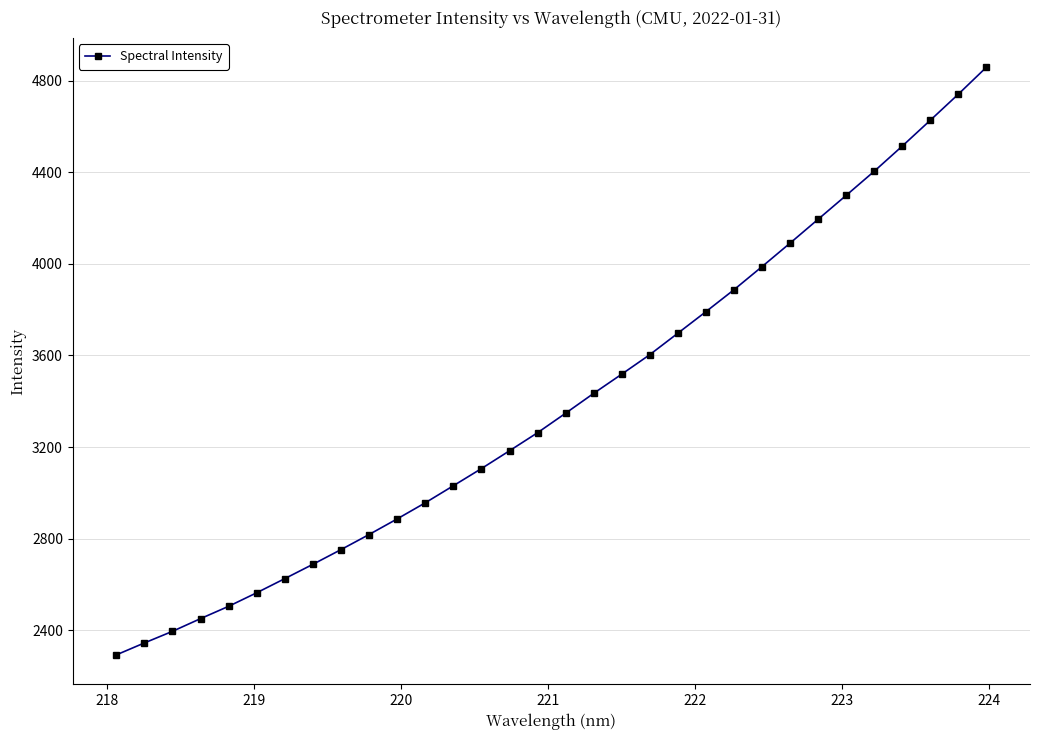

What is the value of the 6th point from the left?

2564.3